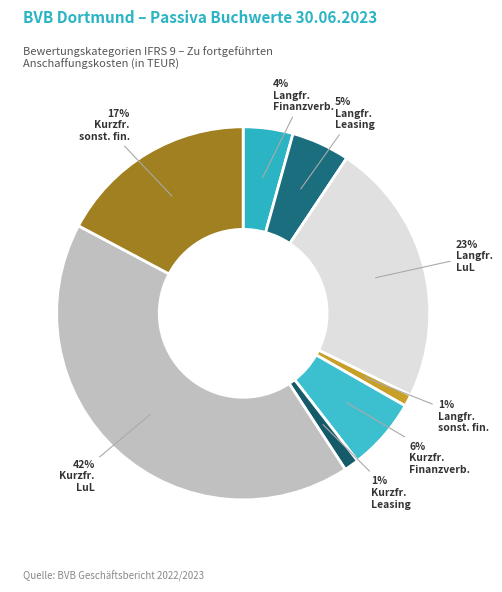

To the nearest percent, what is the difference between the largest and smallest slice percentages?

41%